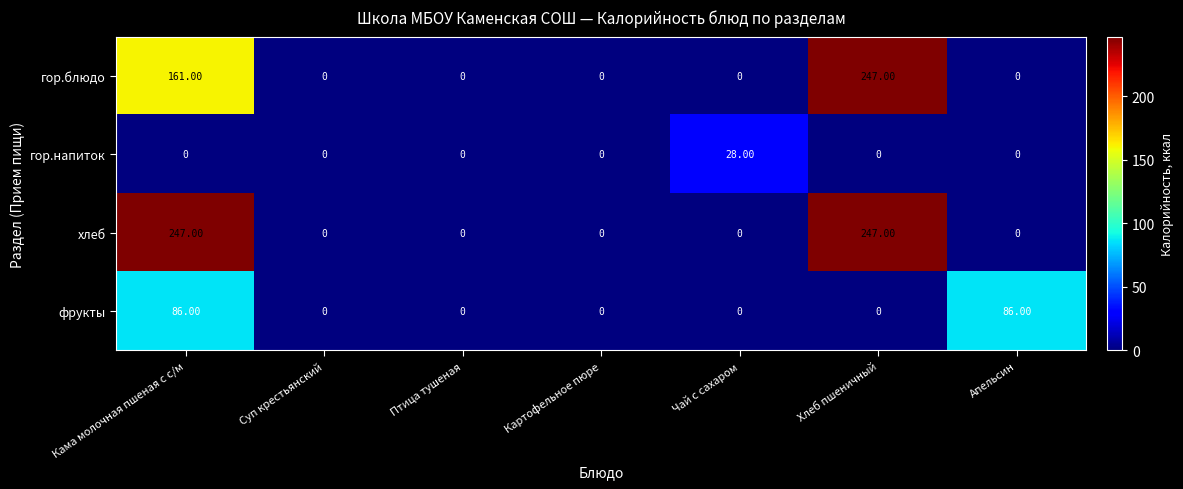

What is the difference between the second highest and second lowest values in the хлеб series?

247